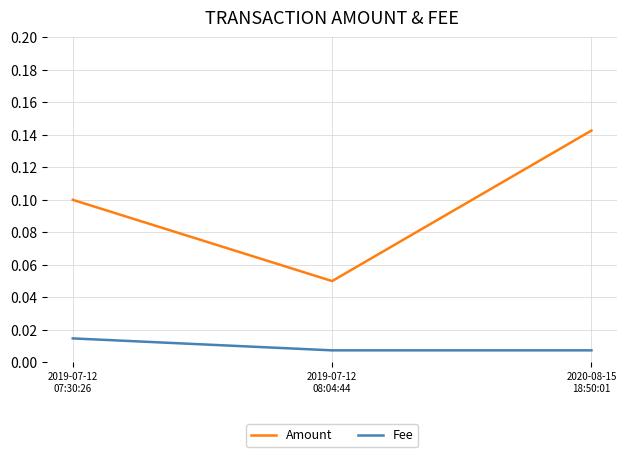

Count the Amount values in the range 0 to 1.

3